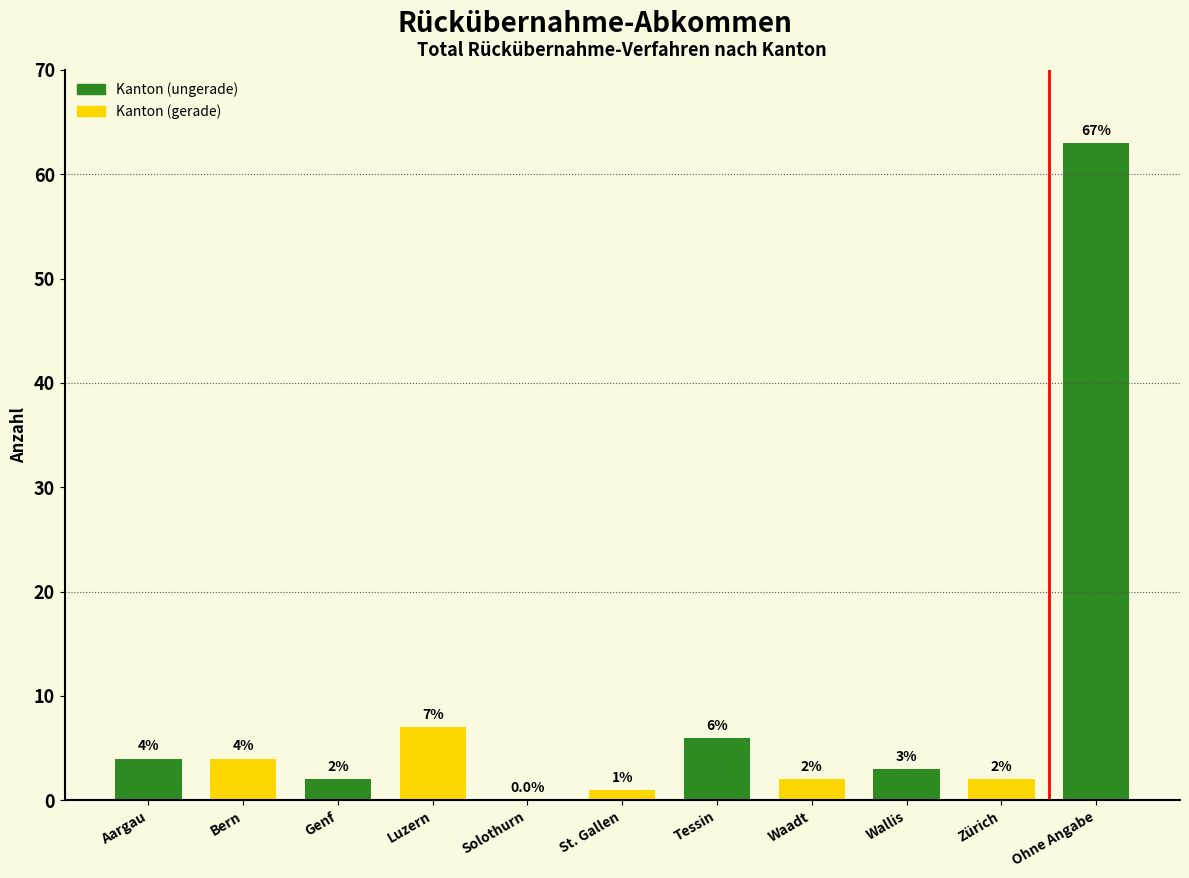

Reading left to right, what are all the values shown in this chart?

Aargau=4	Bern=4	Genf=2	Luzern=7	Solothurn=0	St. Gallen=1	Tessin=6	Waadt=2	Wallis=3	Zürich=2	Ohne Angabe=63